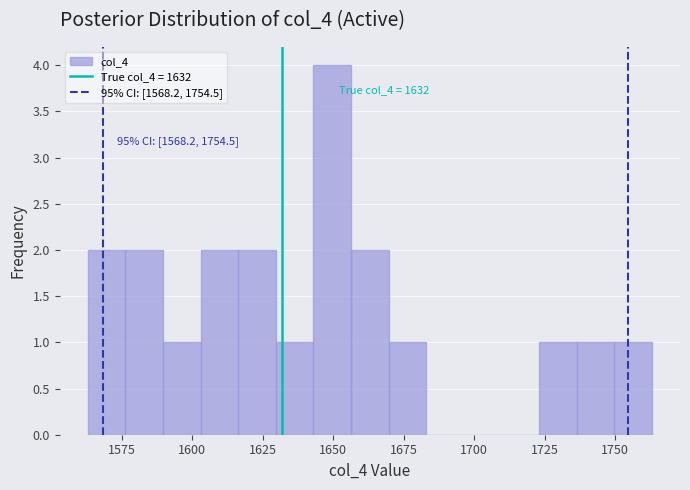

Read against the x-axis, roughly where is the centre of the tallest bar?

1650